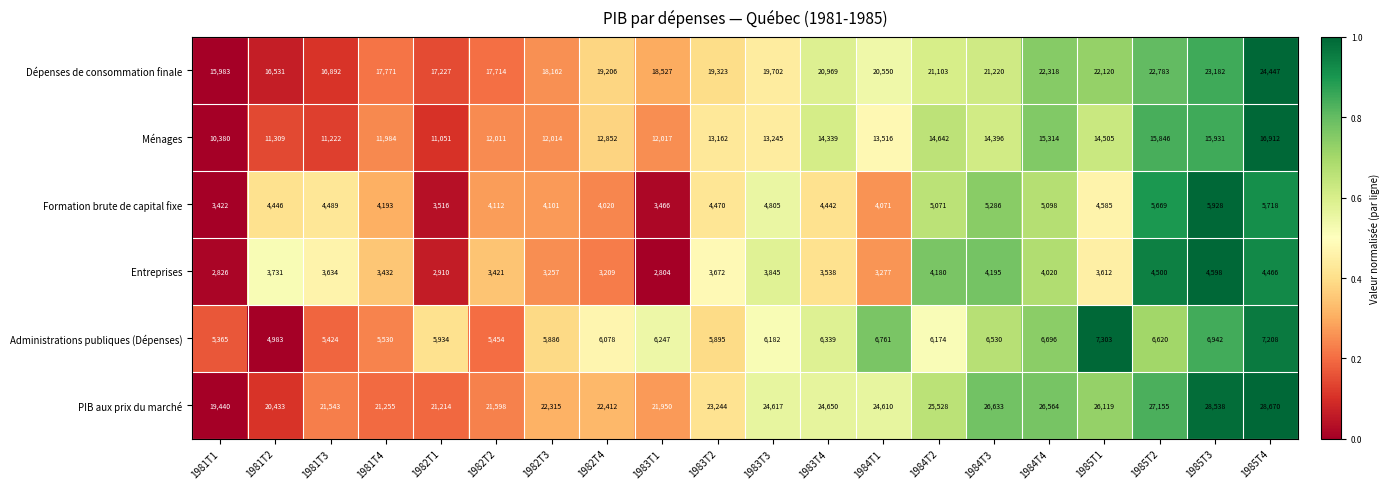

What is the average value of the Ménages series?

13332